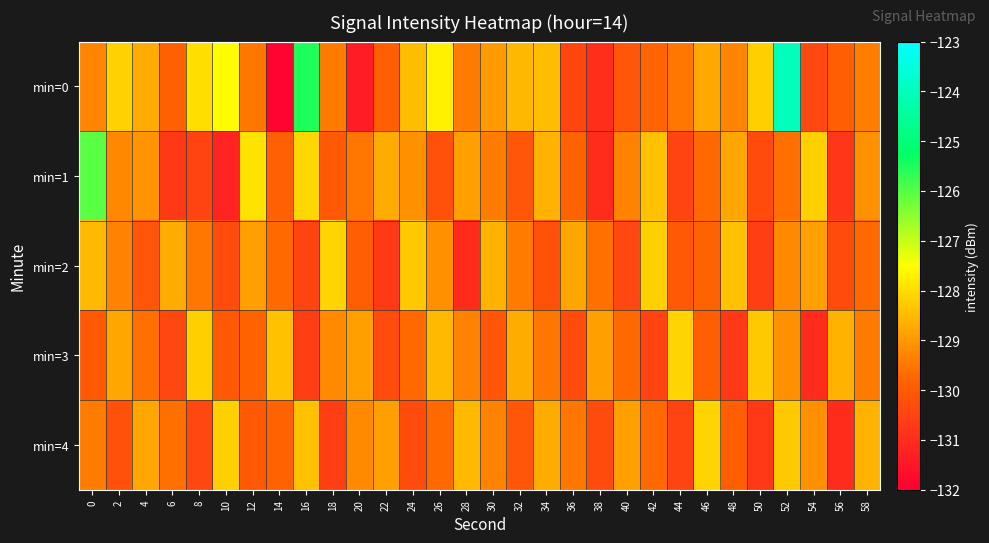

Rank the series by their maximum value, from lowest to highest.

min=2, min=3, min=4, min=1, min=0